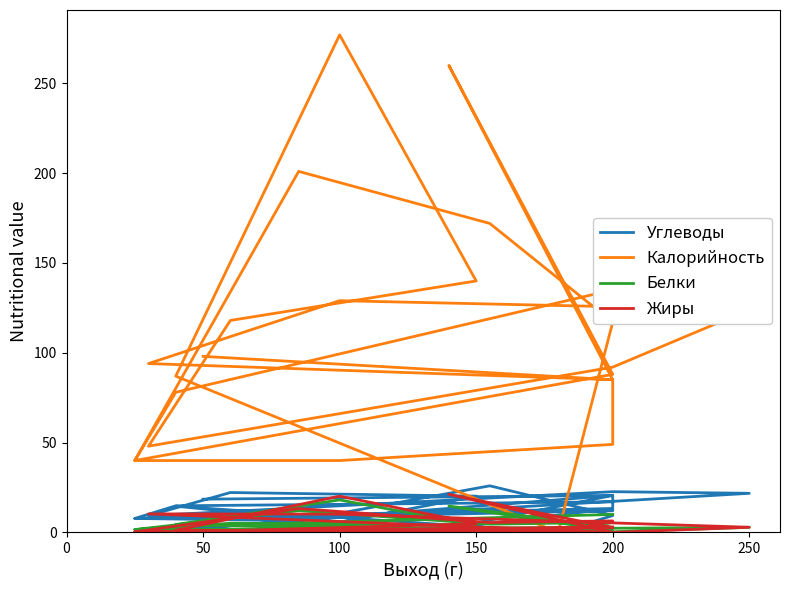

Which series has the widest spread of values?

Калорийность